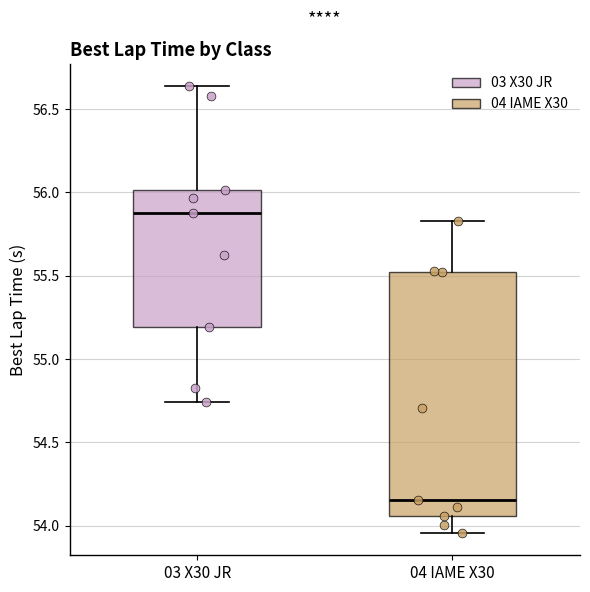

Reading left to right, read every box against the y-axis: the position of its median line, the range the box covers, and the ends of its whiskers. The values are not printed on the chart, so give them approximately, as read against the axis.

03 X30 JR: median 55.90, box 55.20 to 56.00, whiskers 54.75 to 56.65
04 IAME X30: median 54.15, box 54.05 to 55.55, whiskers 53.95 to 55.85